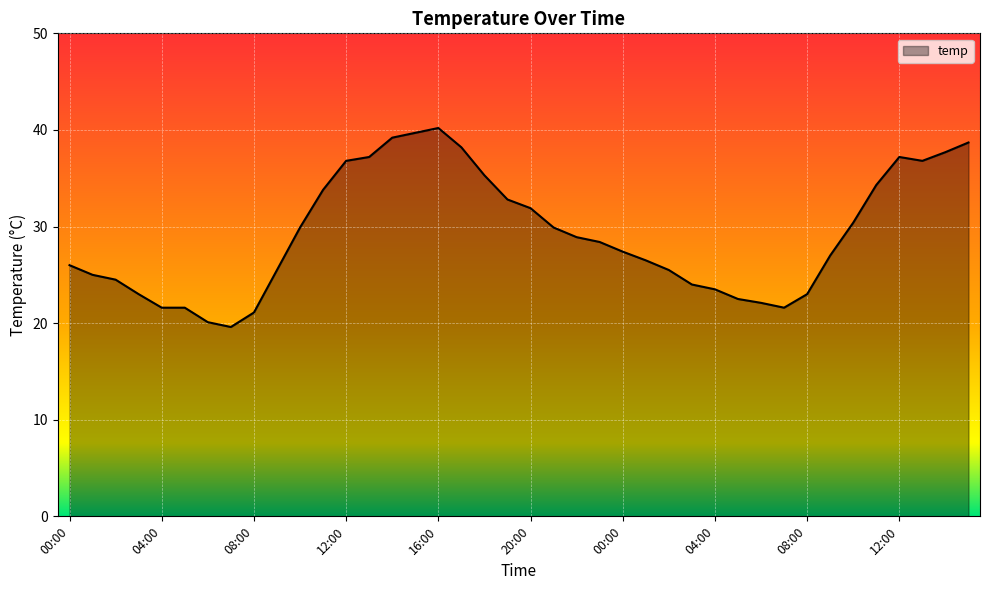

What is the greatest value displayed?

40.2